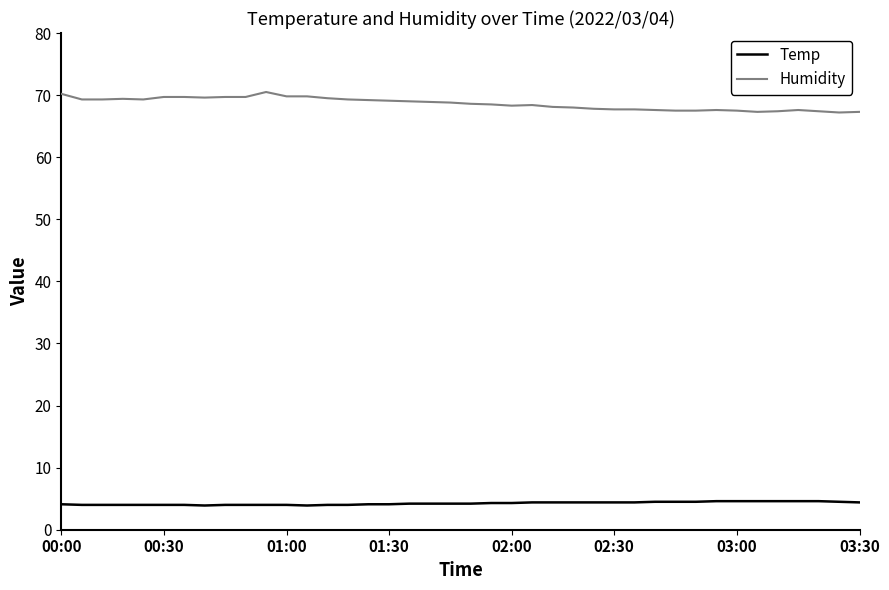

True or false: Temp and Humidity cross at least once.

False